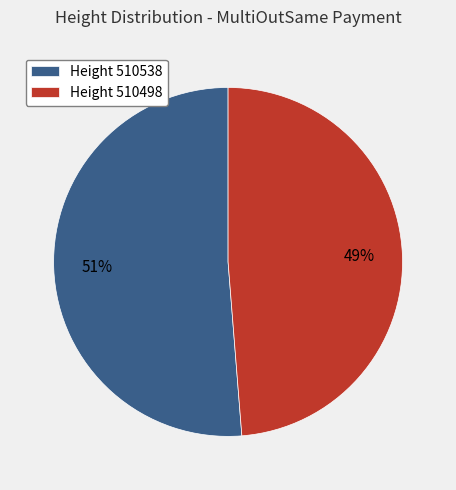

Does Height 510498 represent more than half of the total?

No